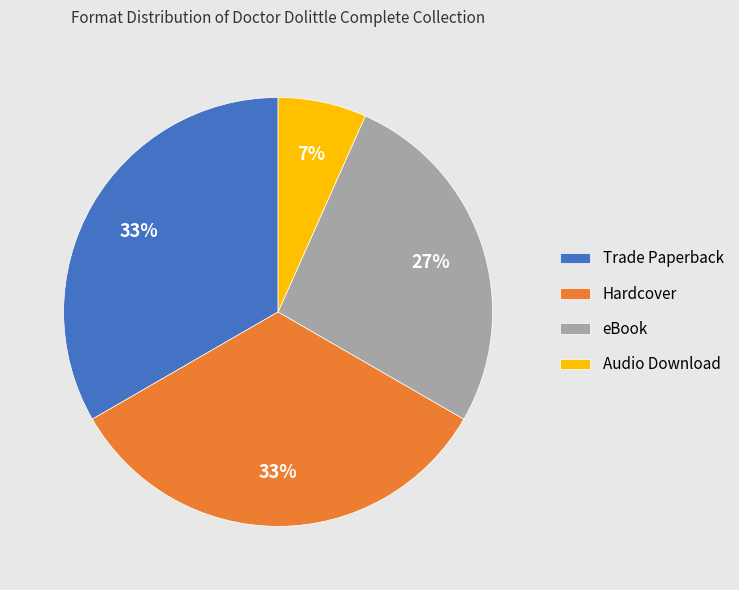

What is the smallest slice in the pie chart?

Audio Download